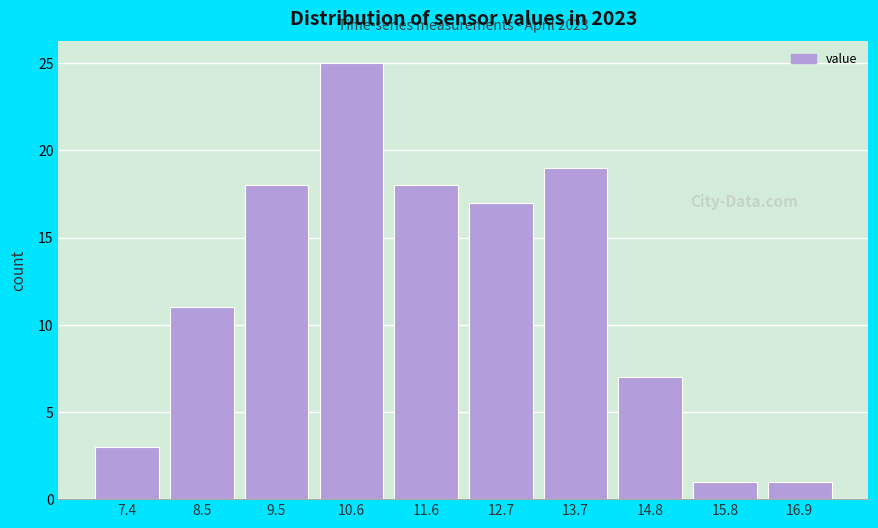

Reading left to right, extract all data points from this chart.

7.4=3	8.5=11	9.5=18	10.6=25	11.6=18	12.7=17	13.7=19	14.8=7	15.8=1	16.9=1